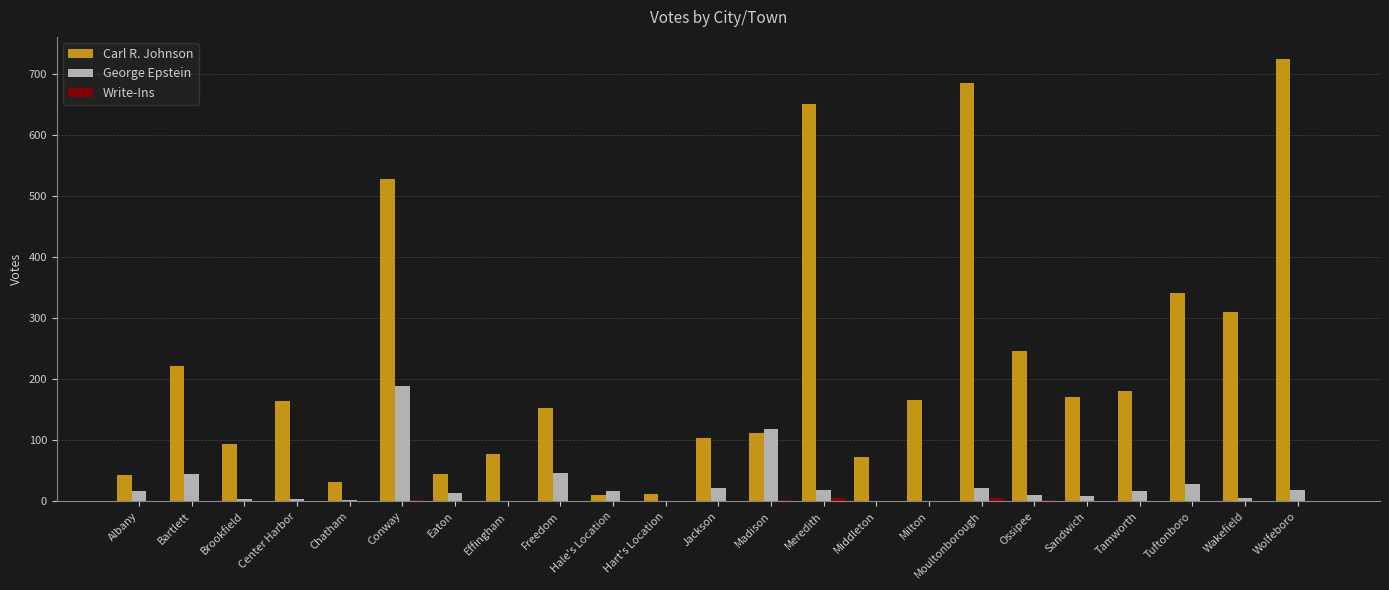

What is the total value across all series at Albany?

59